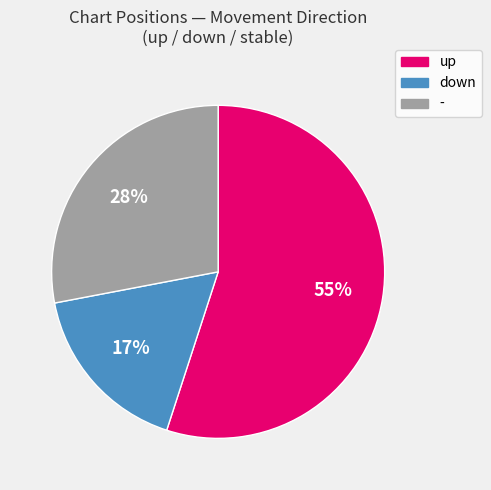

Which has a higher value, - or down?

-